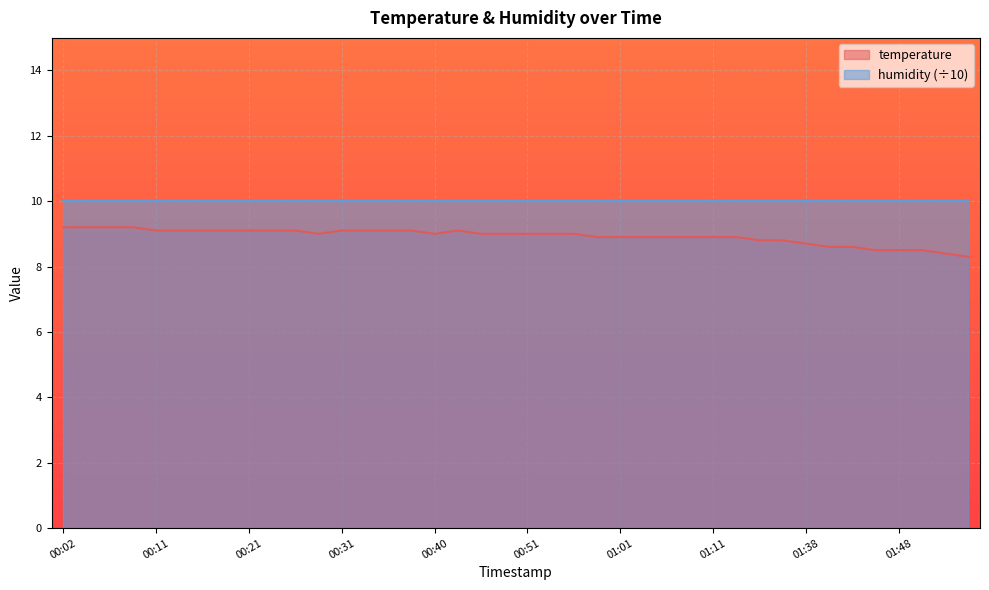

What position from the right is 02:02?

2